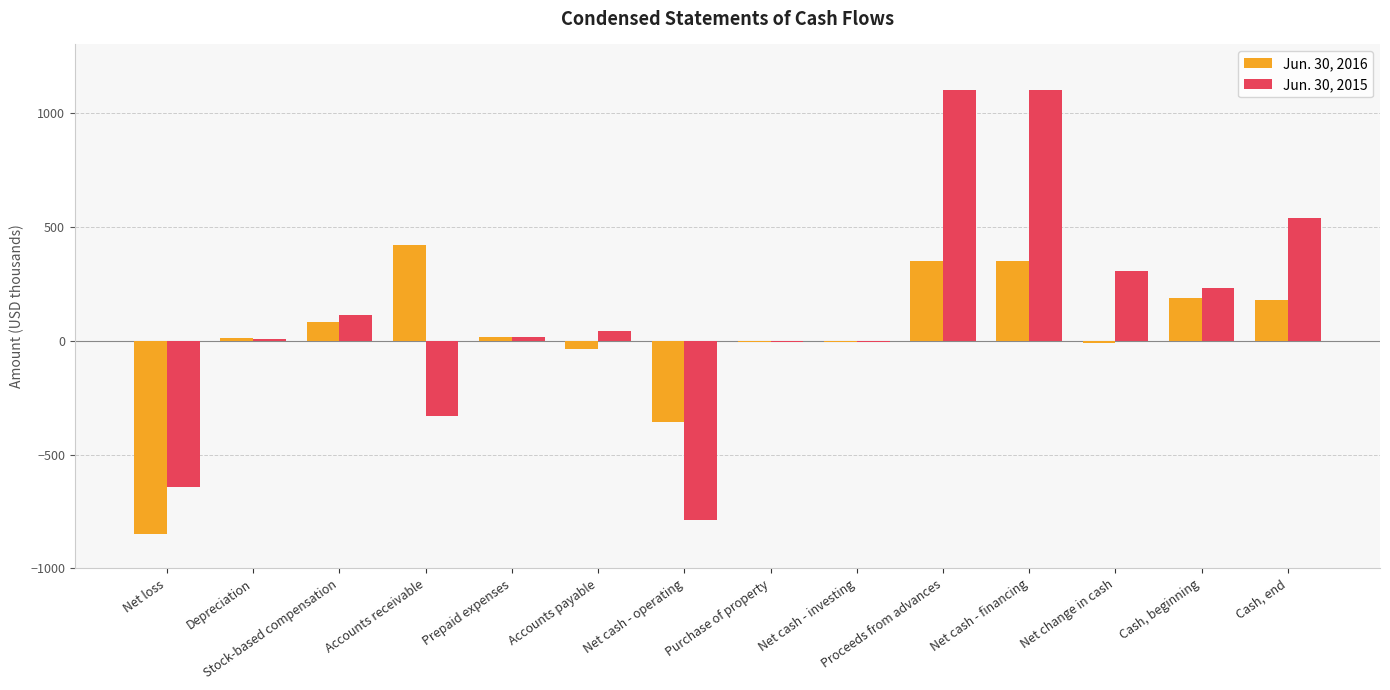

Count the number of data series in this chart.

2